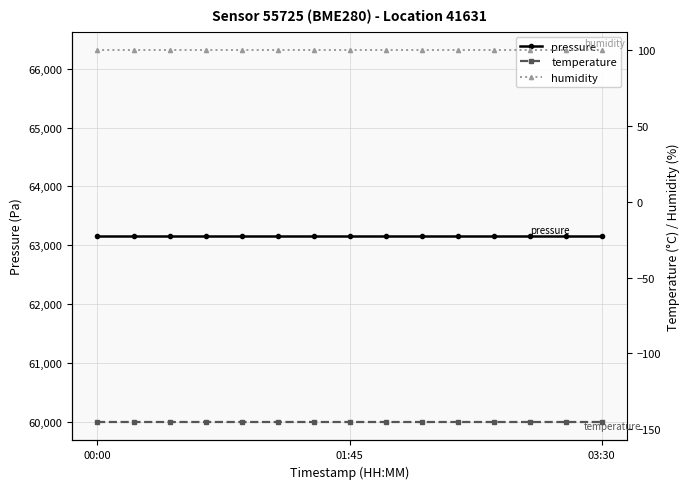

Does the chart display data point markers on the line(s)?

Yes